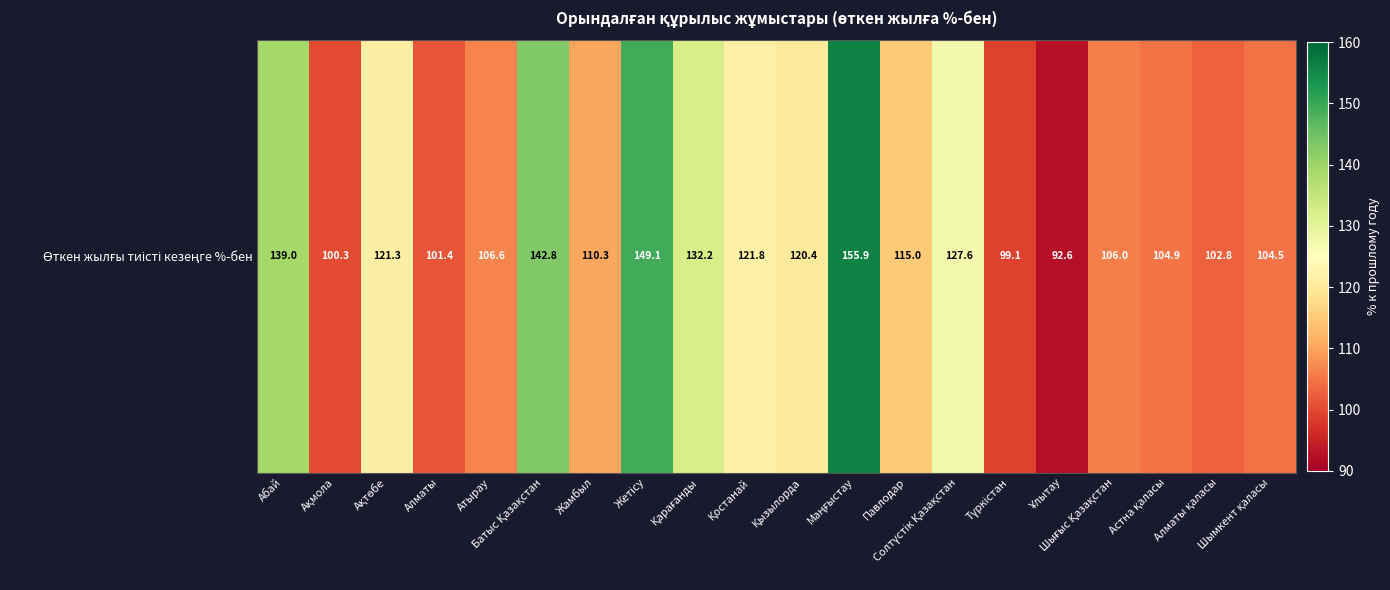

Which label corresponds to the smallest value in the chart?

Ұлытау